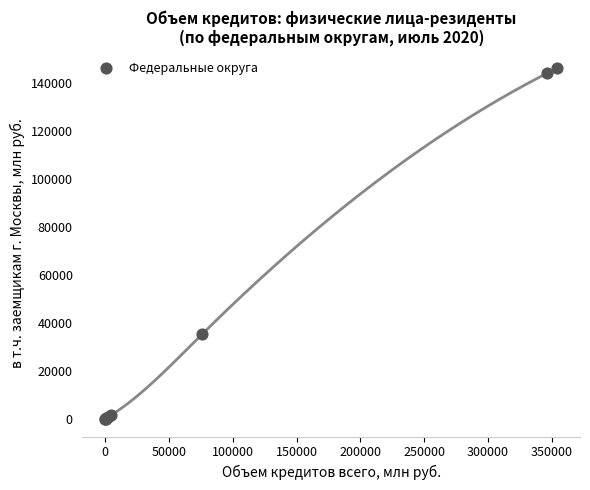

What Y value in the scatter plot is closest to 73022?

35354